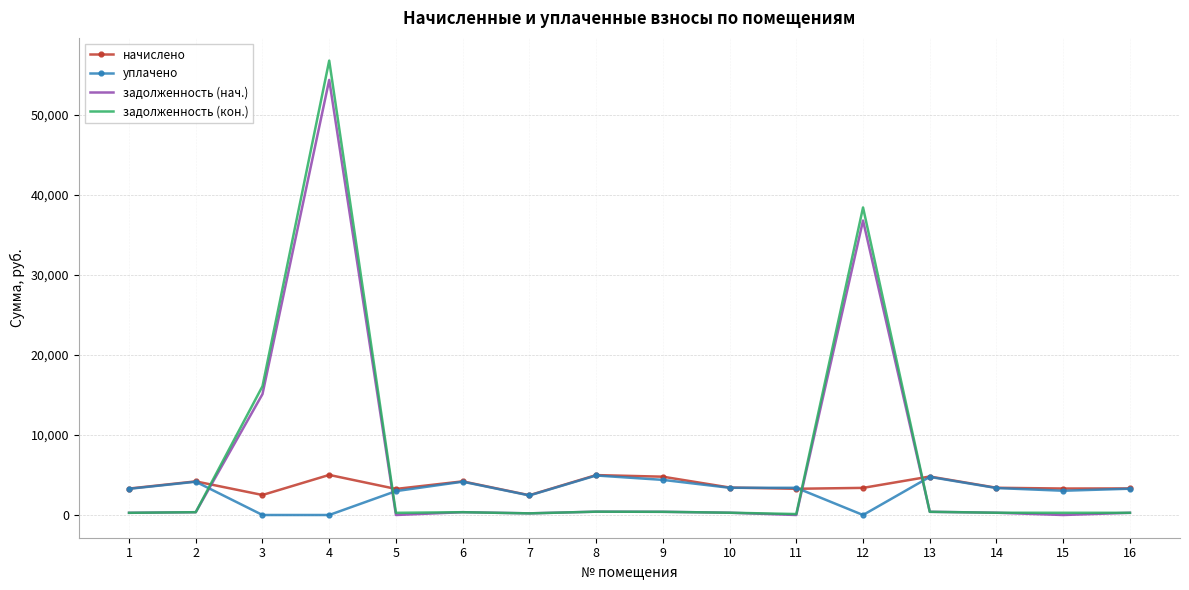

How many distinct data groups are displayed?

4